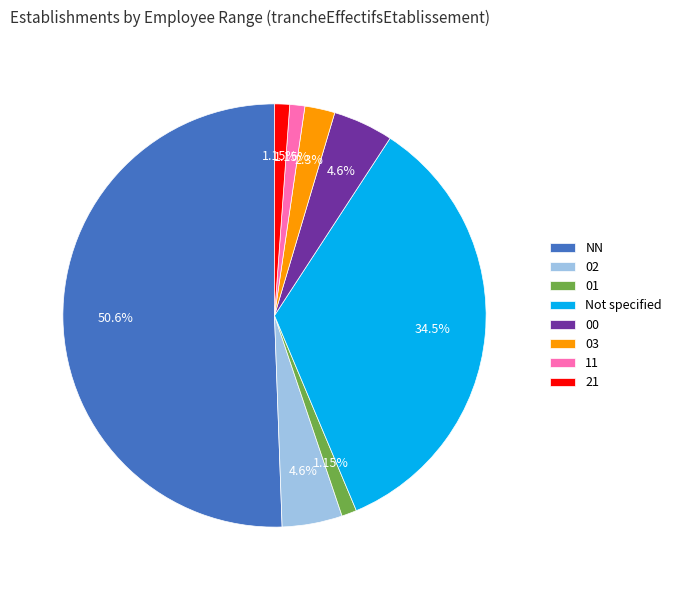

Which category has the biggest portion of the pie?

NN